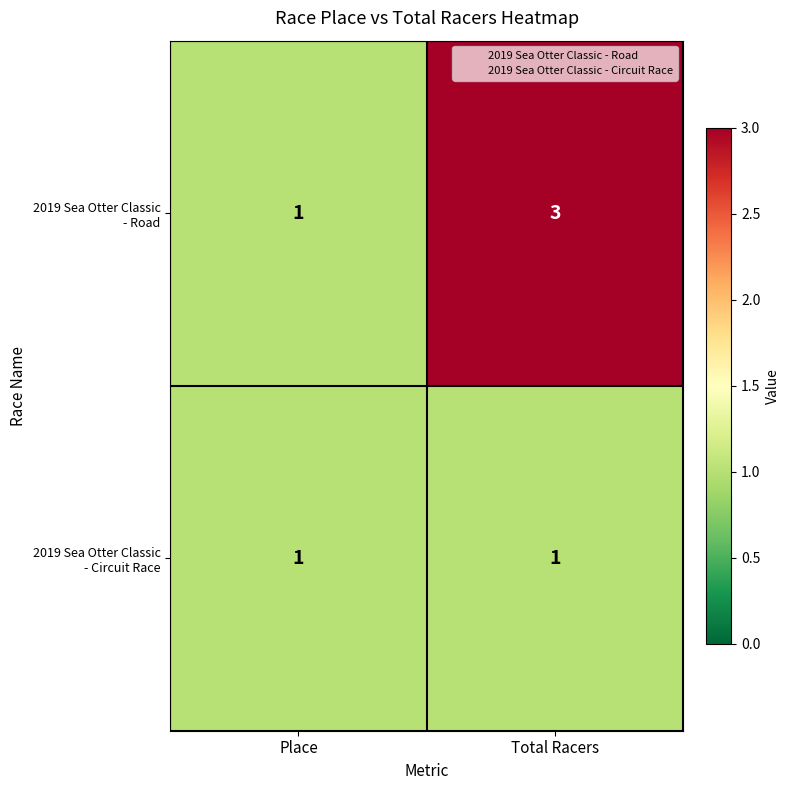

What is the total value across all series at Total Racers?

4